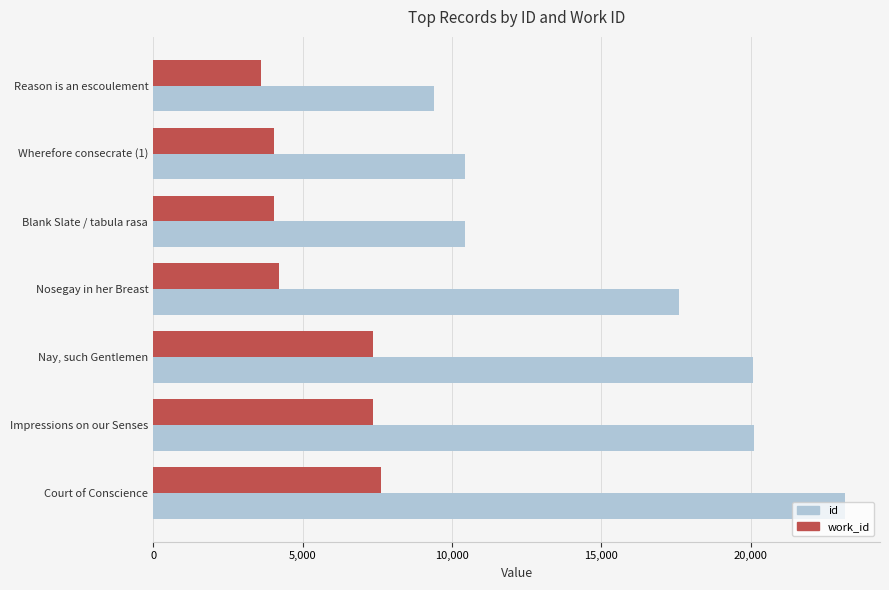

Is the value of work_id at Reason is an escoulement greater than the value of id at Impressions on our Senses?

No